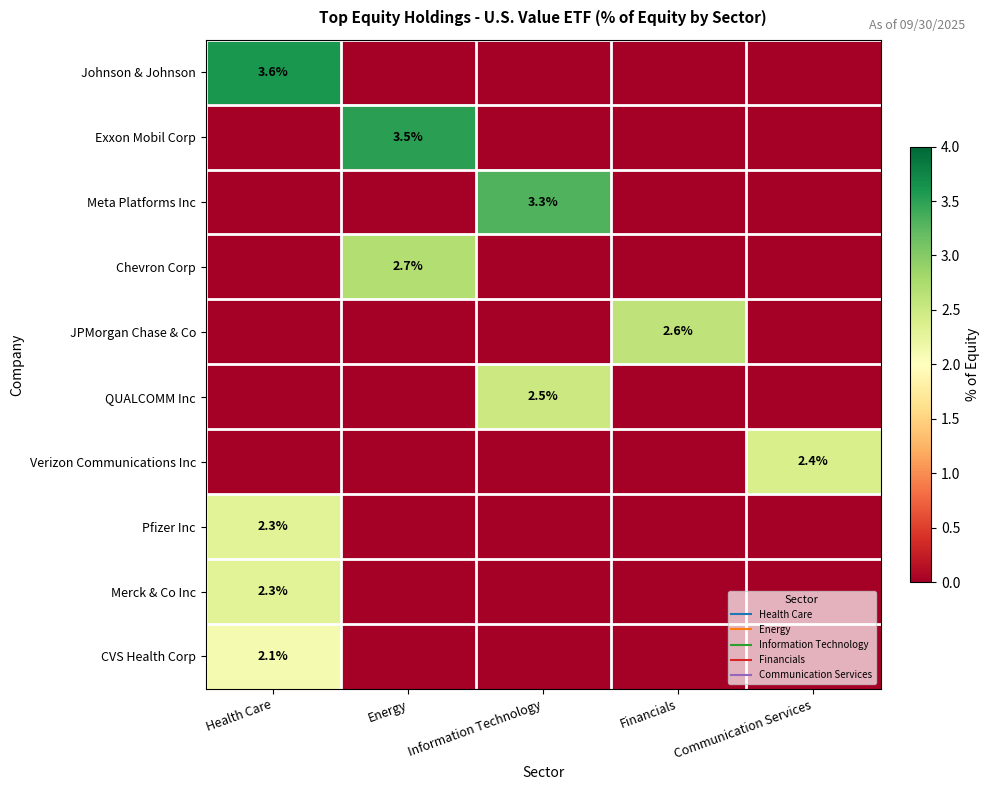

At how many categories does at least one series exceed 3?

3